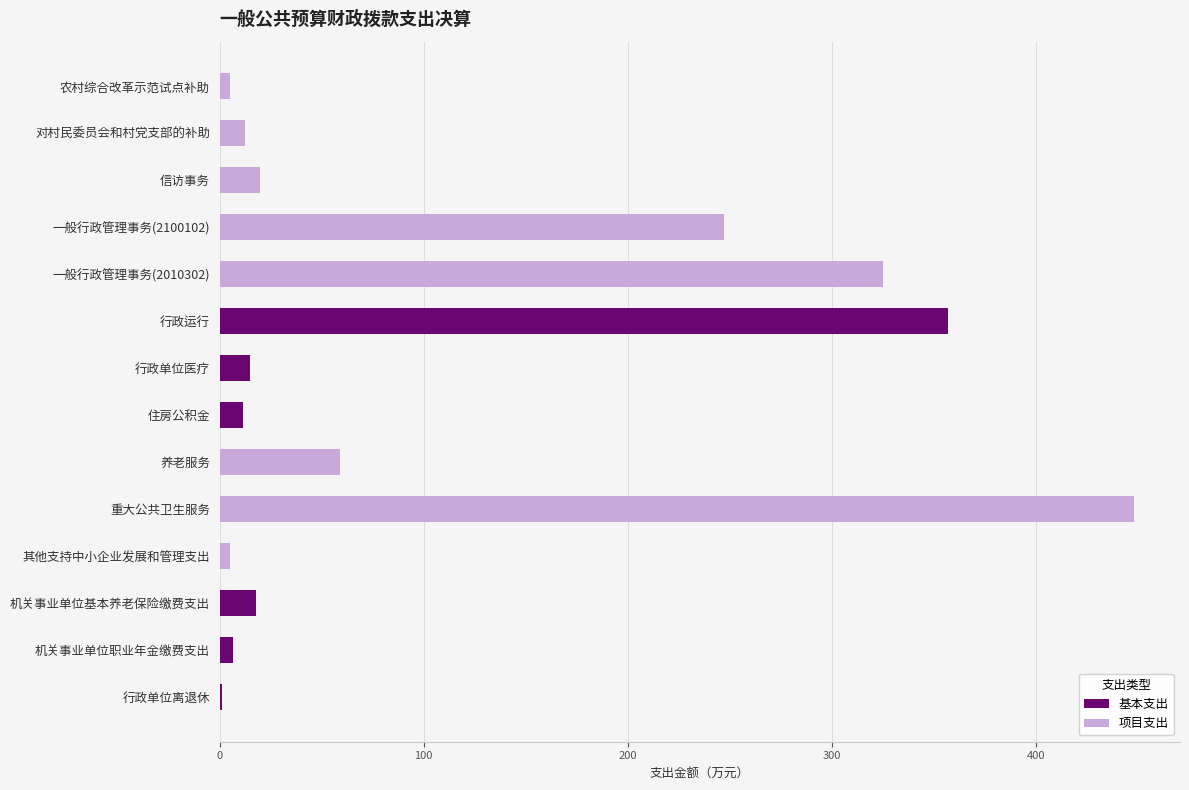

The value of 基本支出 at 农村综合改革示范试点补助 is 0.0. True or false?

True